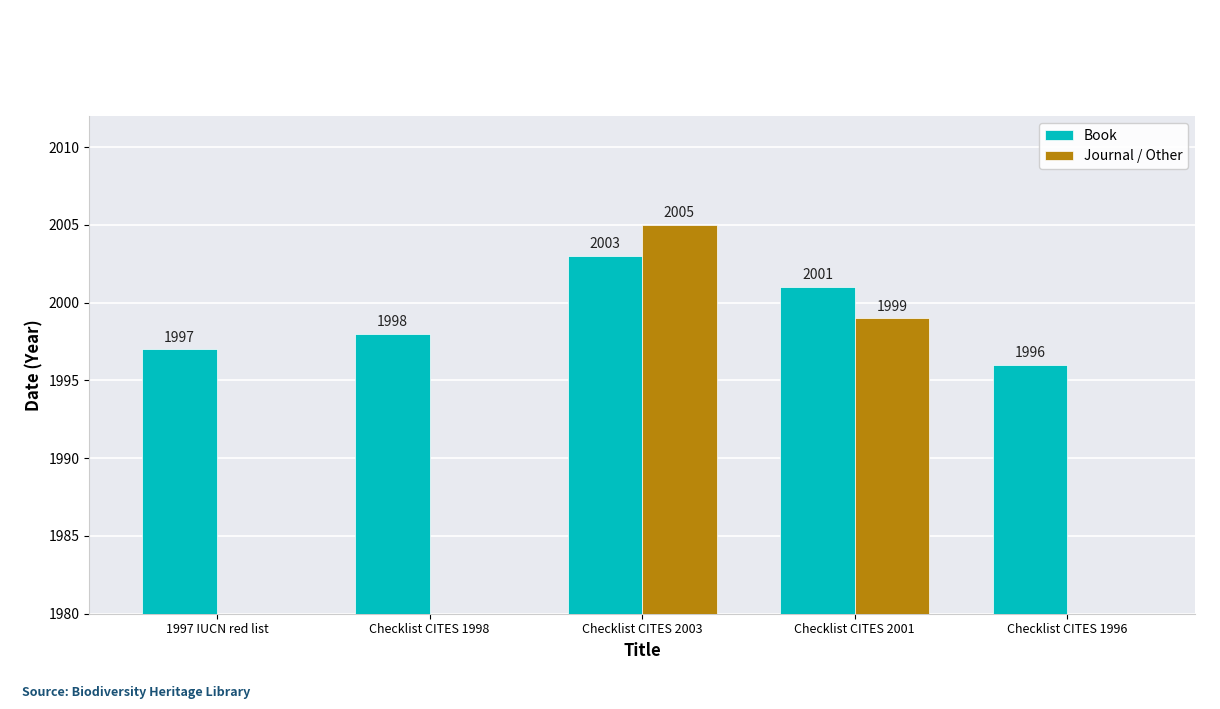

List the series in order of their peak value, highest first.

Journal / Other, Book